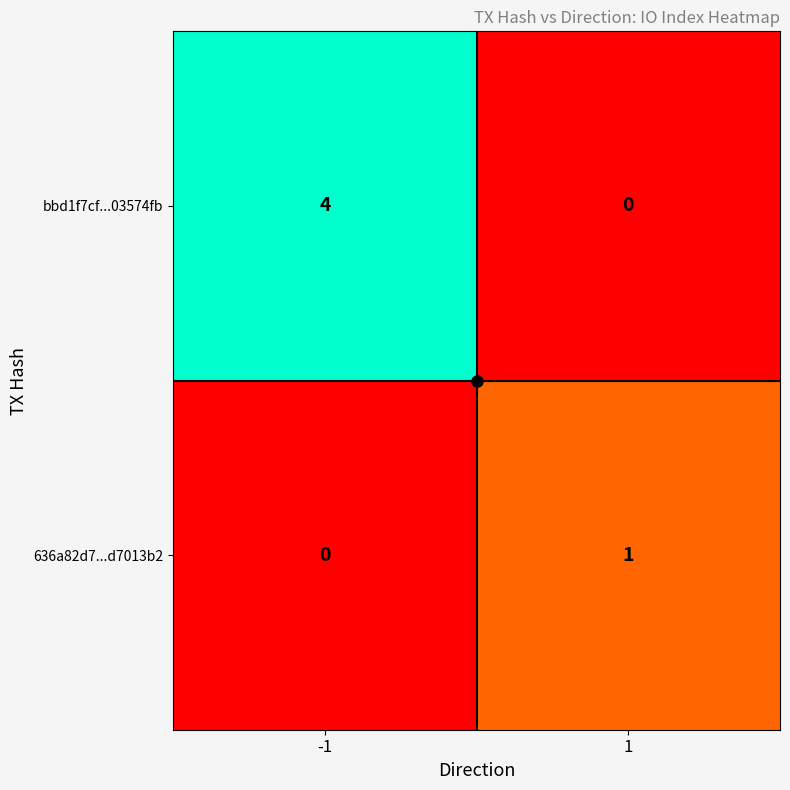

What value does the bbd1f7cf...03574fb series have at -1?

4